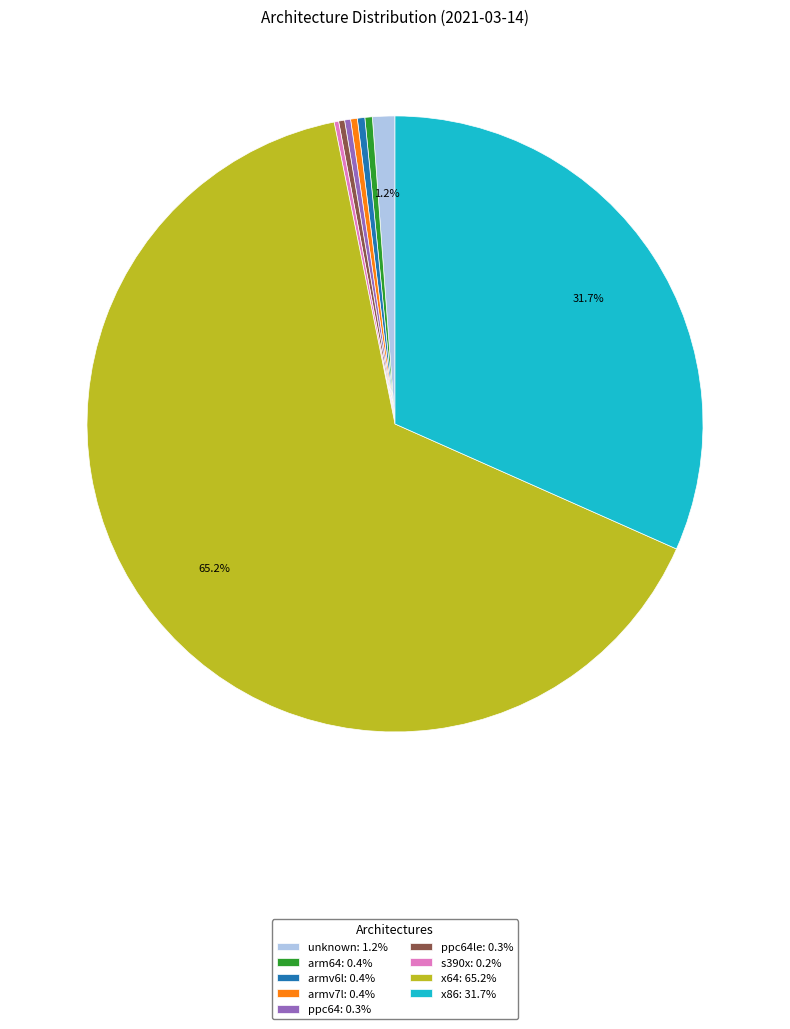

Combined, do ppc64le: 0.3% and armv6l: 0.4% account for over 50%?

No